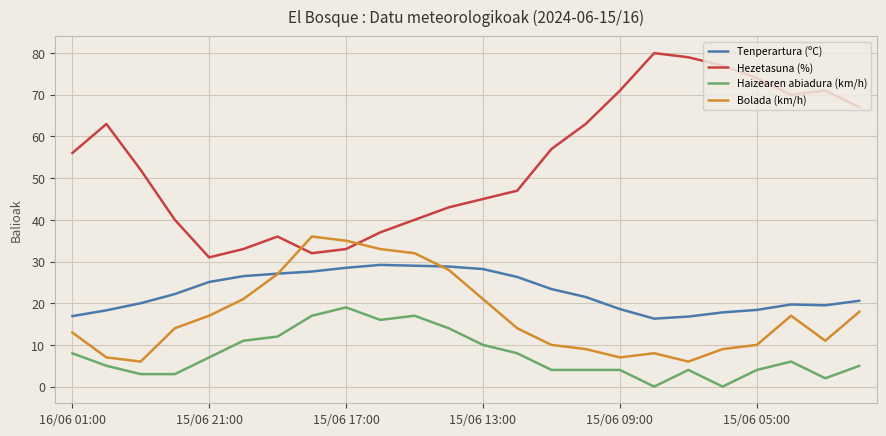

What is the maximum value for Bolada (km/h)?

36.0